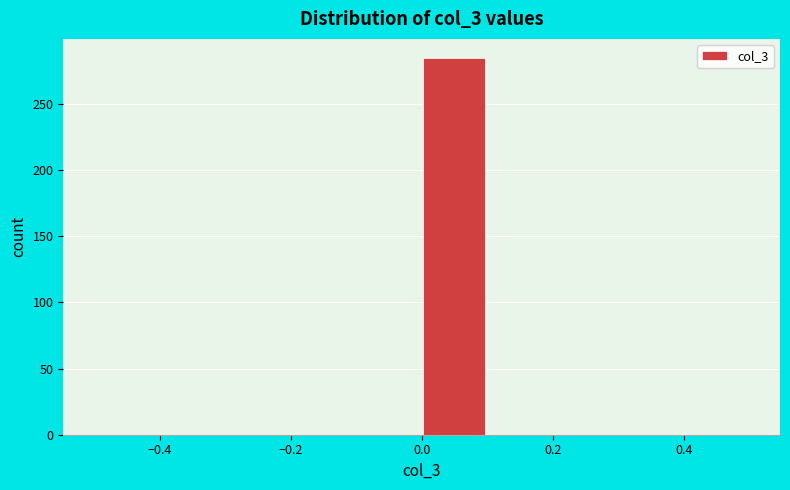

Reading left to right, list every bar in this chart as the range it spans on the x-axis followed by its height. The values are not printed on the chart, so give them approximately, as read against the axis.

-0.5 to -0.4: 0
-0.4 to -0.3: 0
-0.3 to -0.2: 0
-0.2 to -0.1: 0
-0.1 to 0.0: 0
0.0 to 0.1: 285
0.1 to 0.2: 0
0.2 to 0.3: 0
0.3 to 0.4: 0
0.4 to 0.5: 0